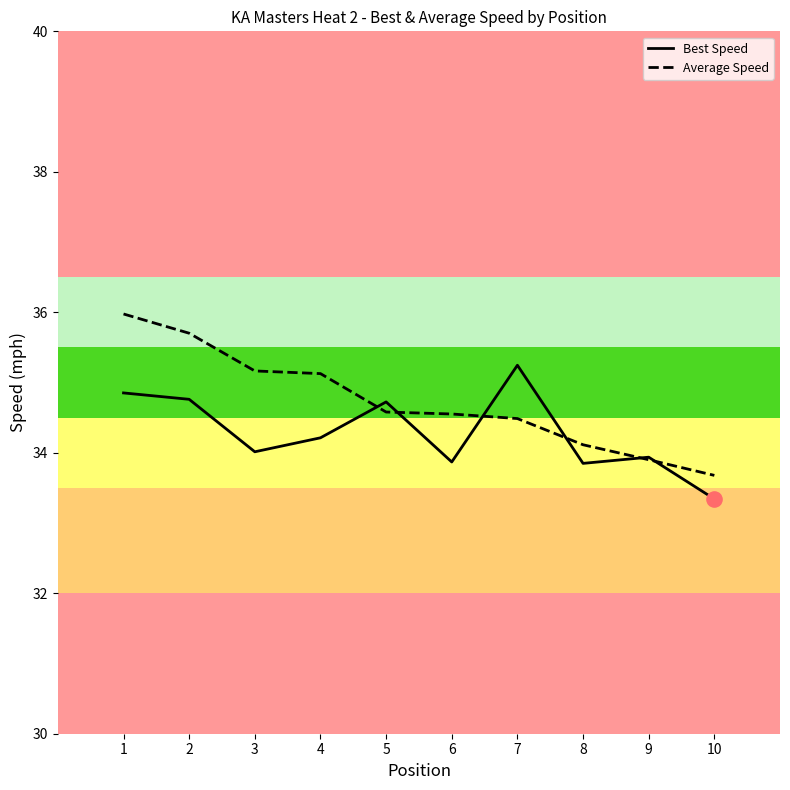

What is the total value across all series at 9?

67.8